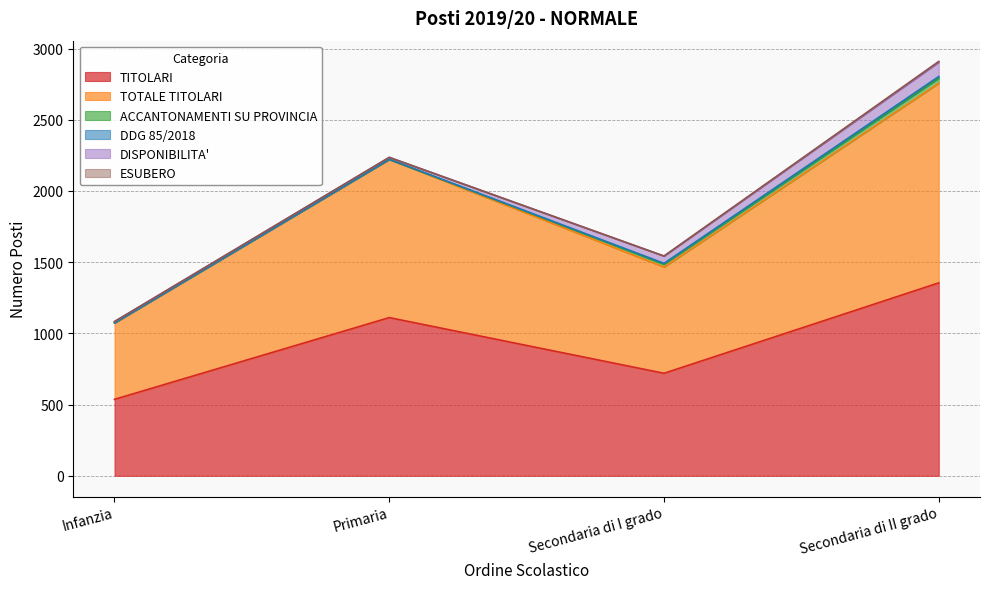

How many interior local valleys does the TOTALE TITOLARI series have?

1